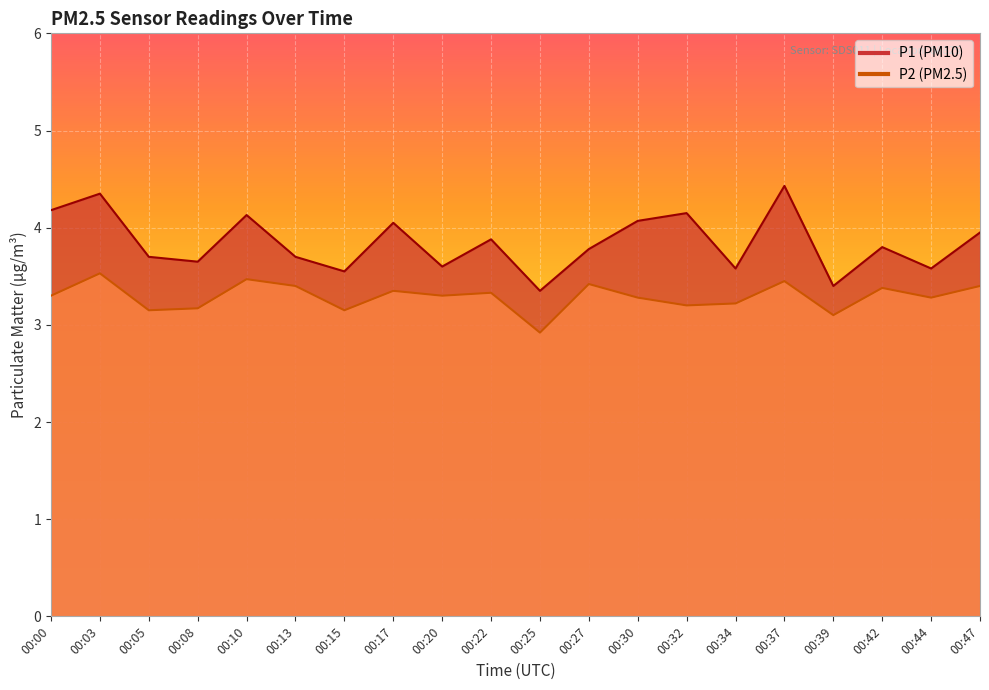

Which series has the widest spread of values?

P1